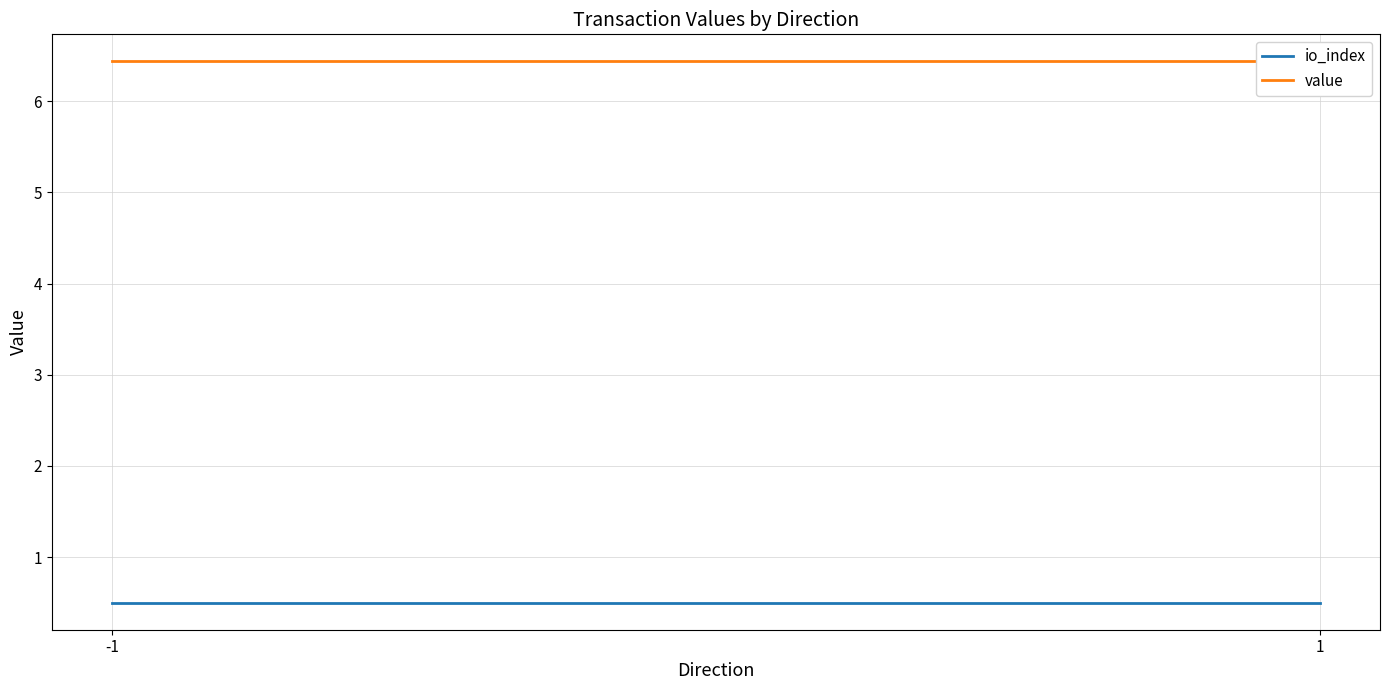

Which series changed the most between -1 and 1?

io_index